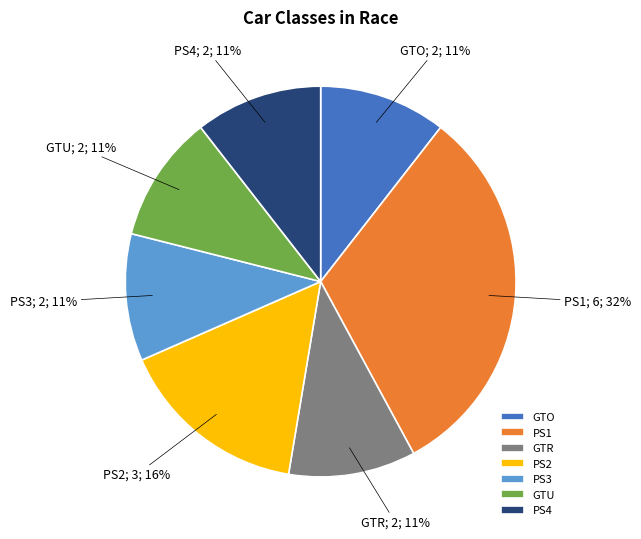

What is the ratio of the value at PS2 to the value at GTU?

1.5